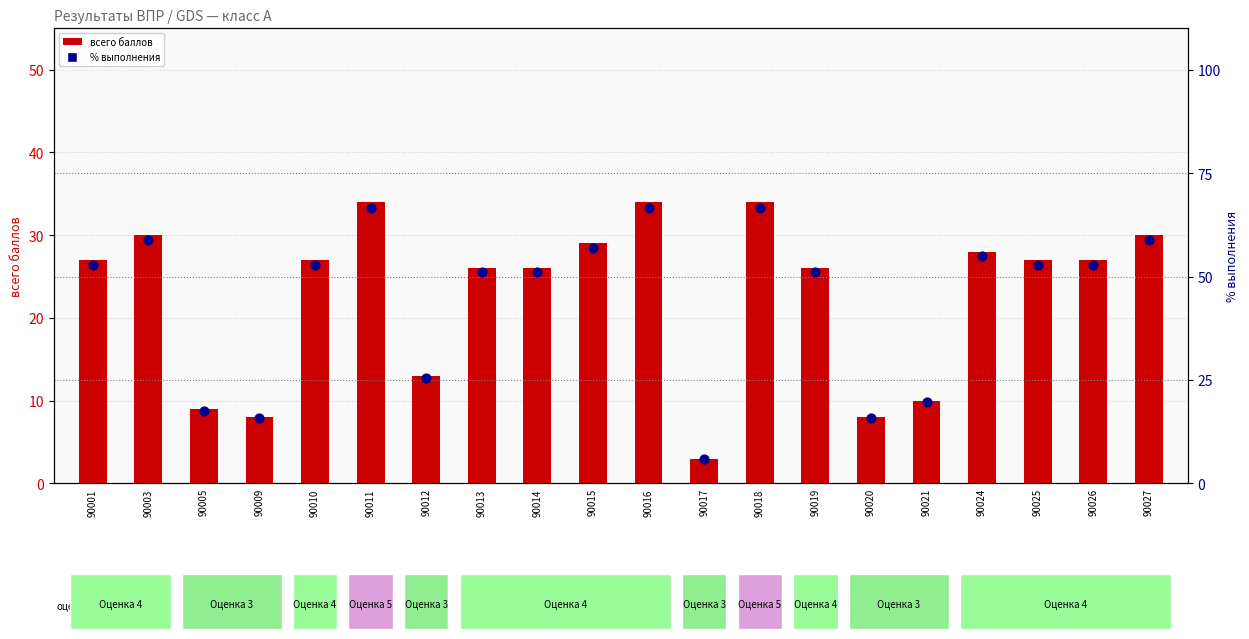

What are all the series names shown in the legend?

всего баллов, % выполнения